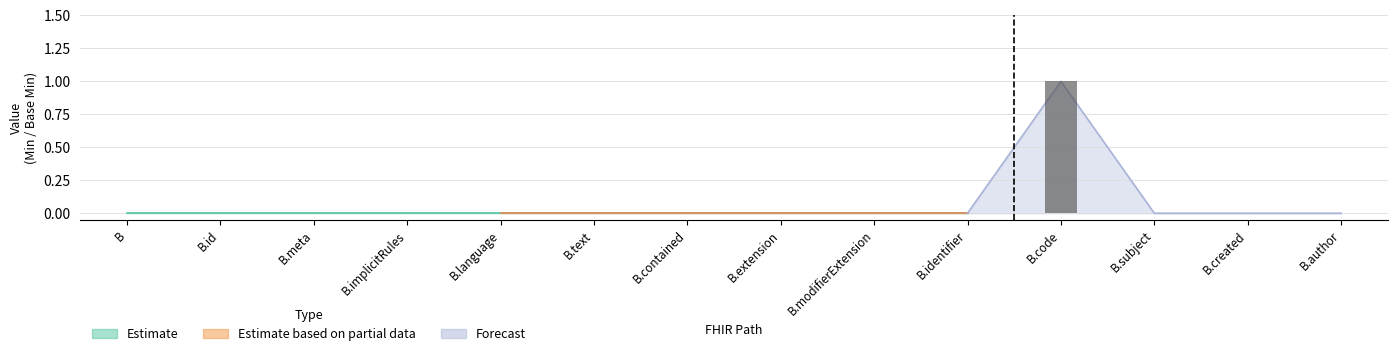

Between B.identifier and B.code, which is larger?

B.code